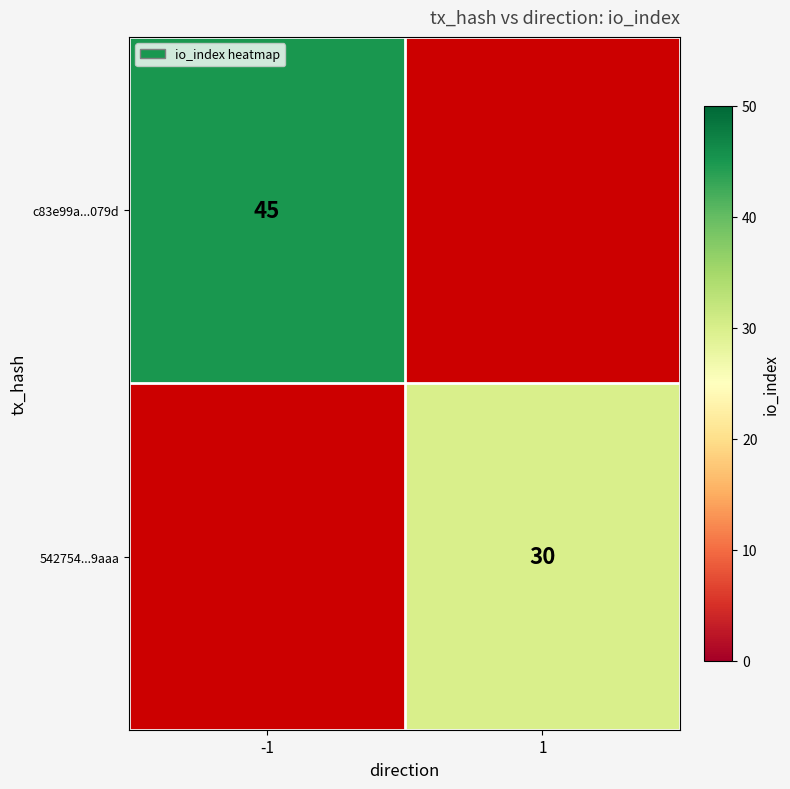

What is the minimum value shown in the chart?

30.0